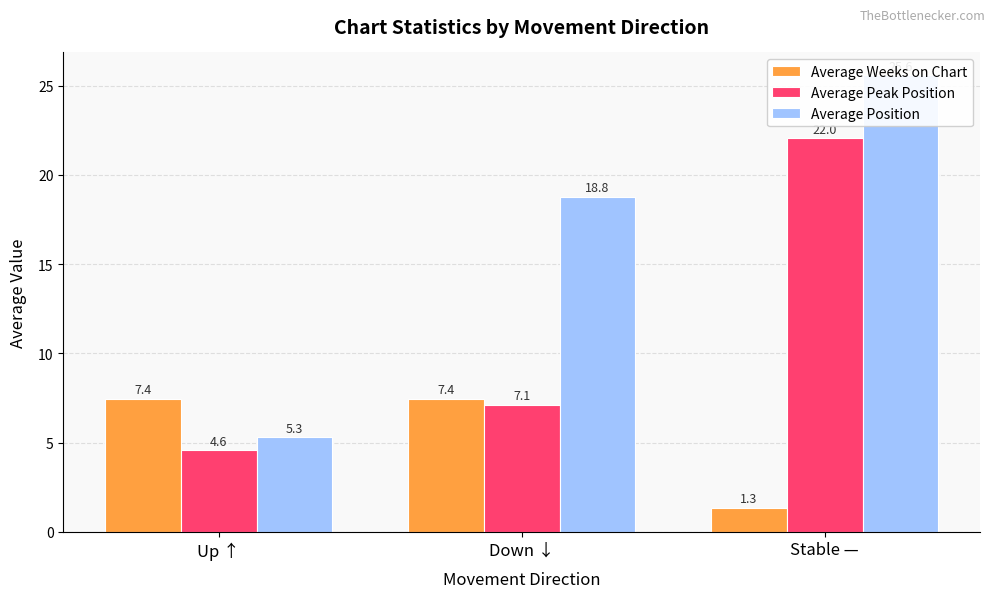

Reading right to left, transcribe all the data shown in this chart.

Average Weeks on Chart: 1.3	7.4	7.4
Average Peak Position: 22.0	7.1	4.6
Average Position: 25.6	18.8	5.3